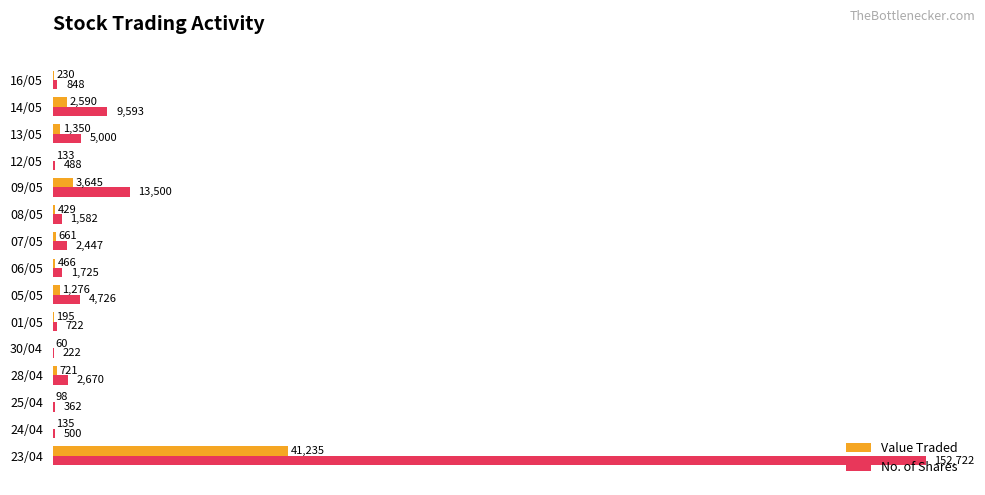

Count the number of categories in the chart.

15